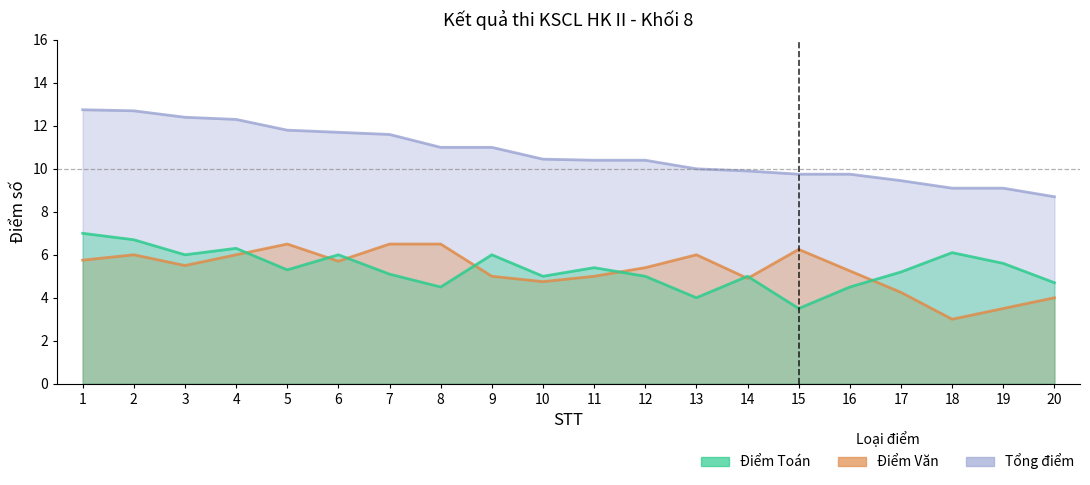

True or false: Tổng điểm has a value of 2.3 at 15.

False